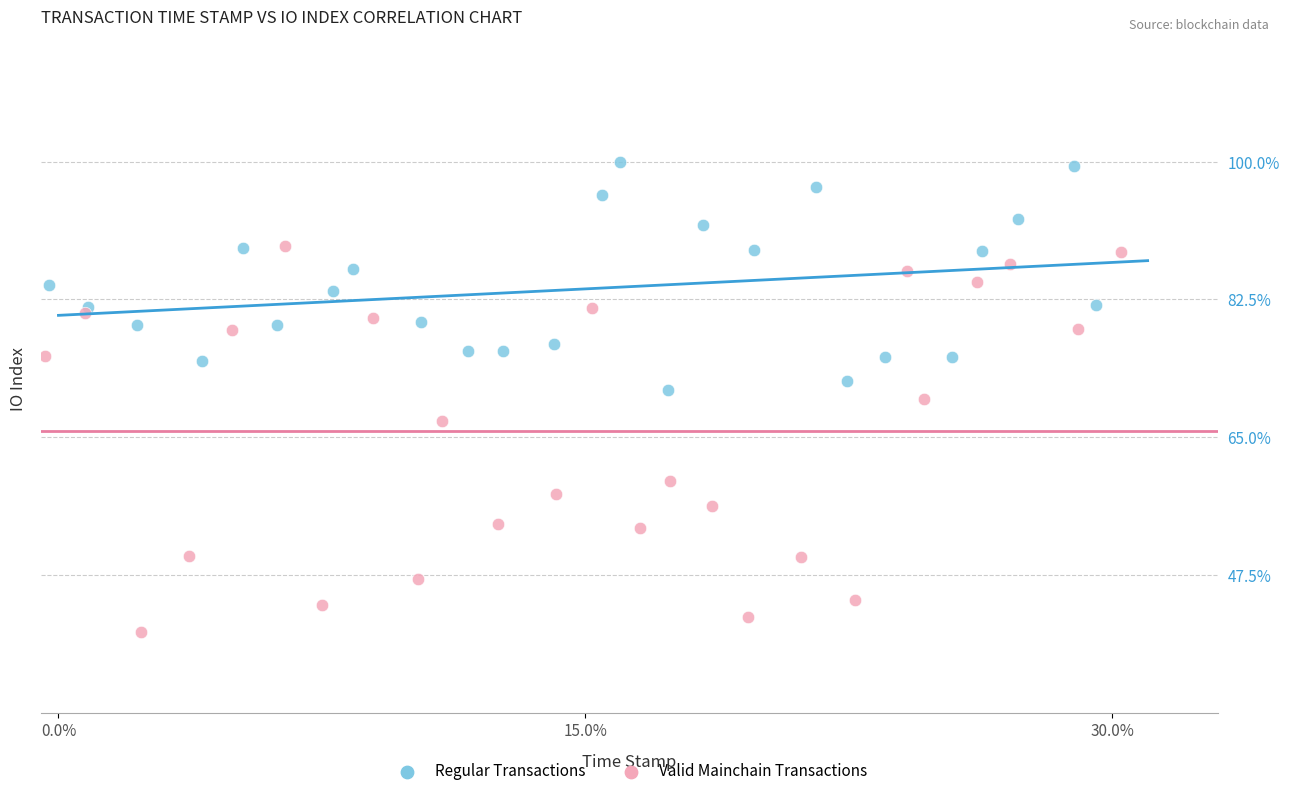

Which series reaches the minimum Y coordinate?

Valid Mainchain Transactions